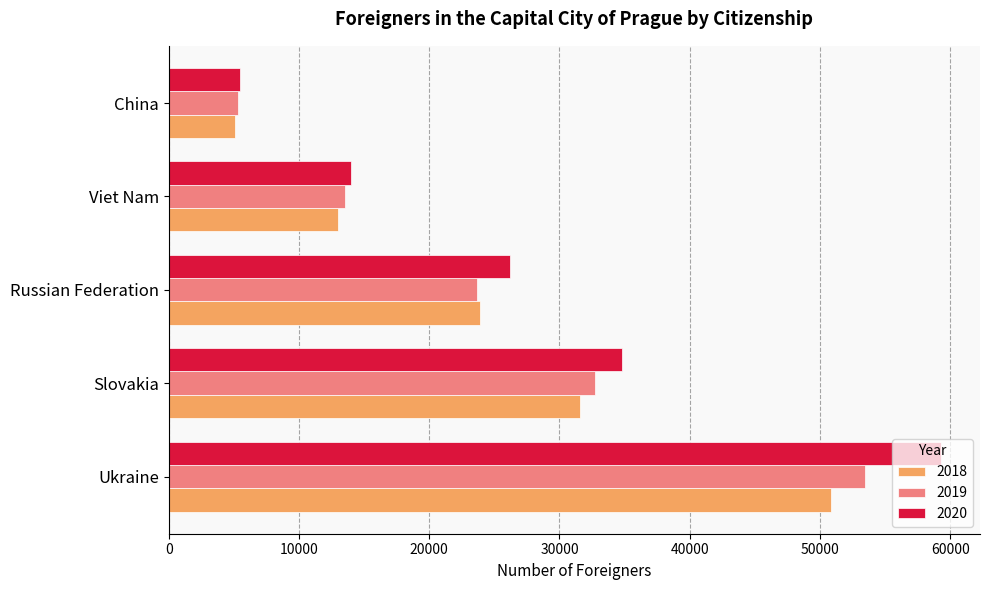

What is the spread (max minus min) of values at Russian Federation?

2494